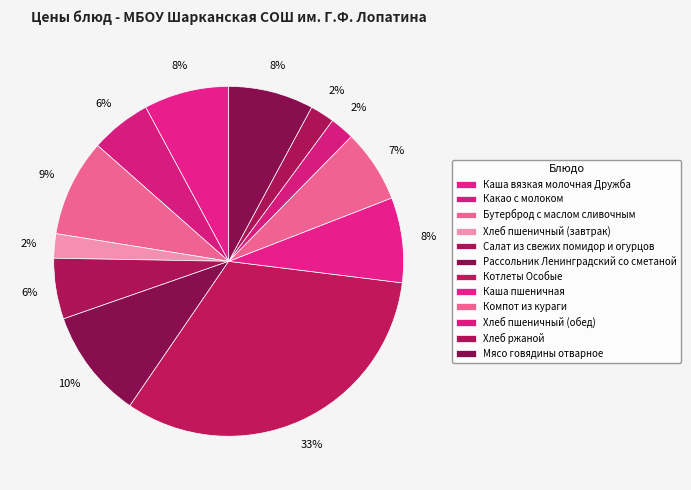

Count the number of slices in the pie.

12